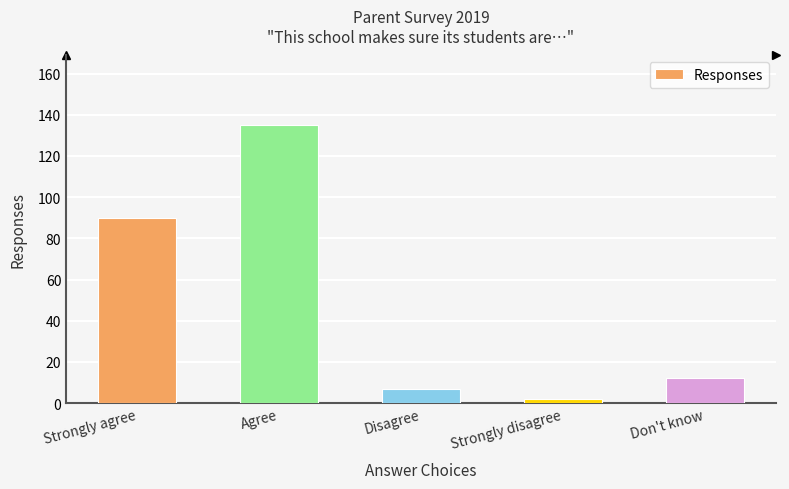

At which category does the chart reach its minimum across all series?

Strongly disagree